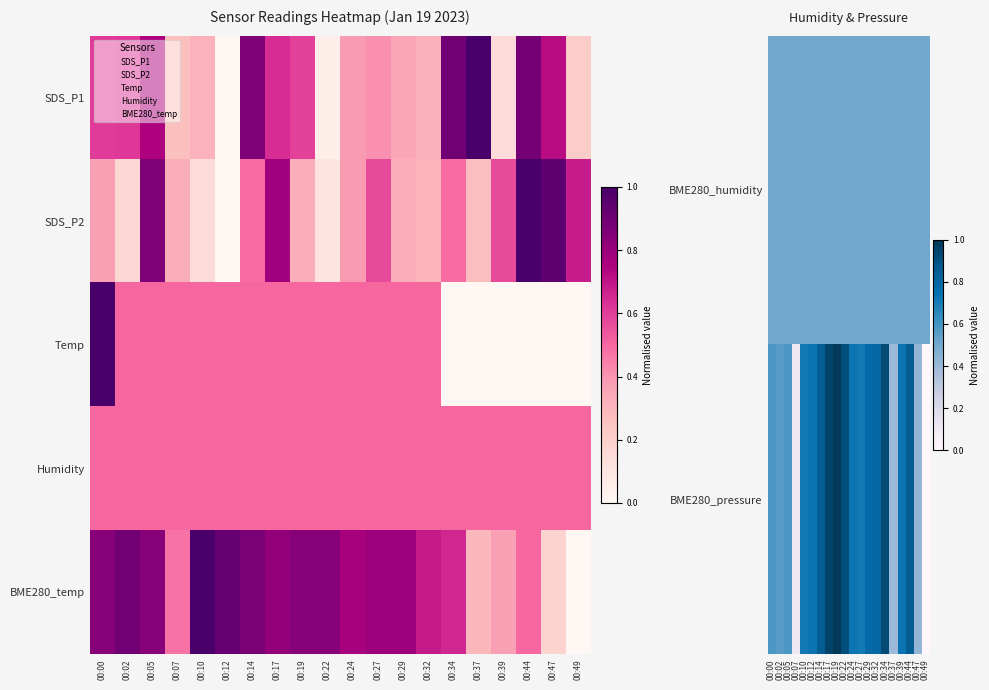

List the series in order of their peak value, highest first.

BME280_pressure, Temp, BME280_temp, BME280_humidity, Humidity